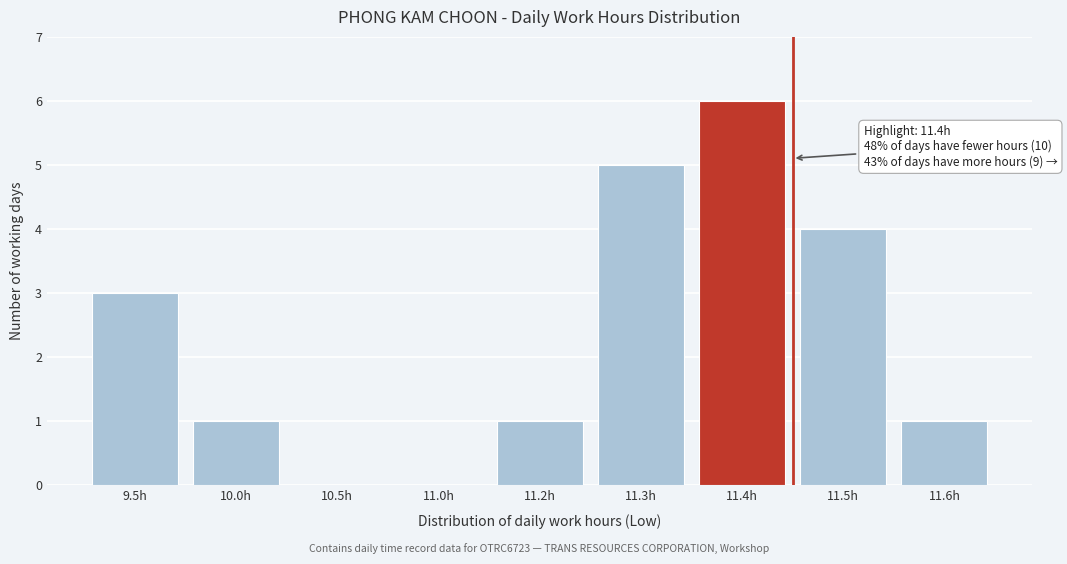

Reading right to left, what are all the values shown in this chart?

11.6h=1	11.5h=4	11.4h=6	11.3h=5	11.2h=1	11.0h=0	10.5h=0	10.0h=1	9.5h=3